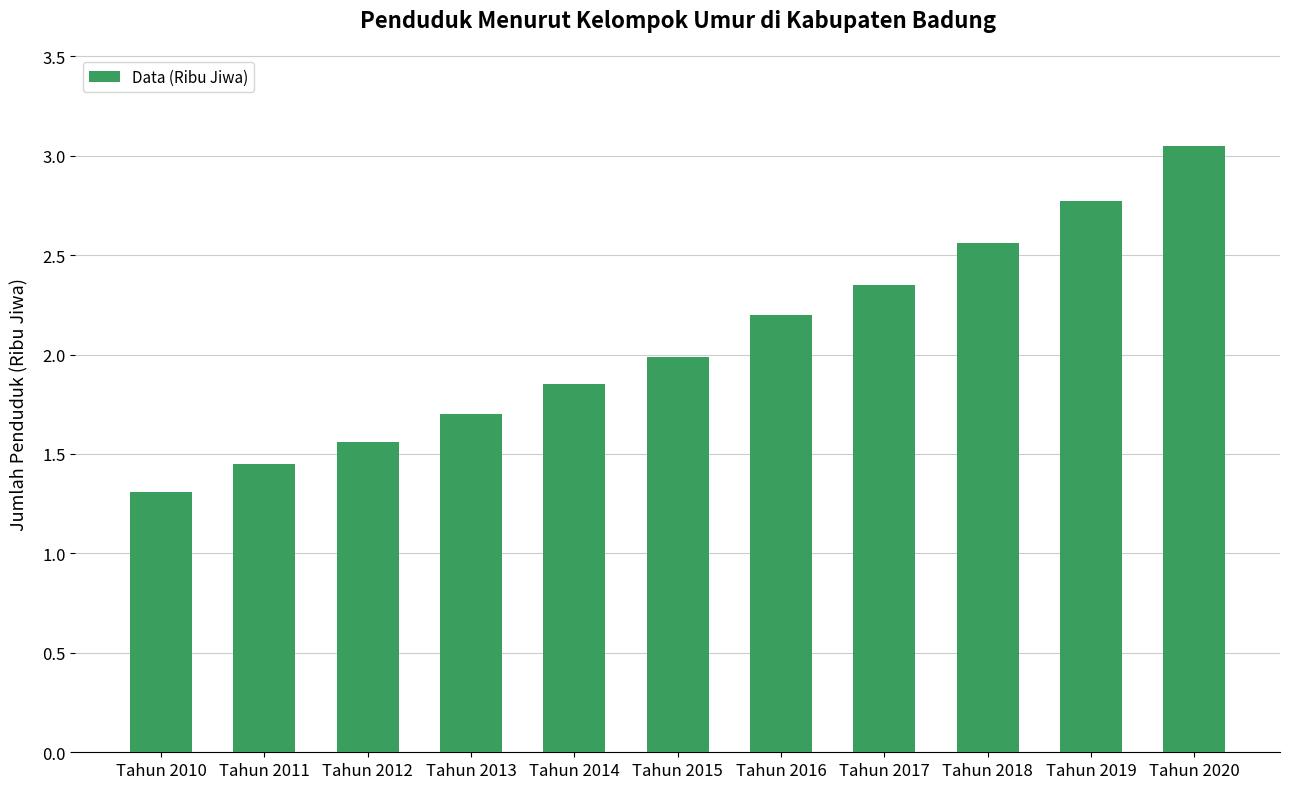

Which has a higher value, Tahun 2018 or Tahun 2011?

Tahun 2018